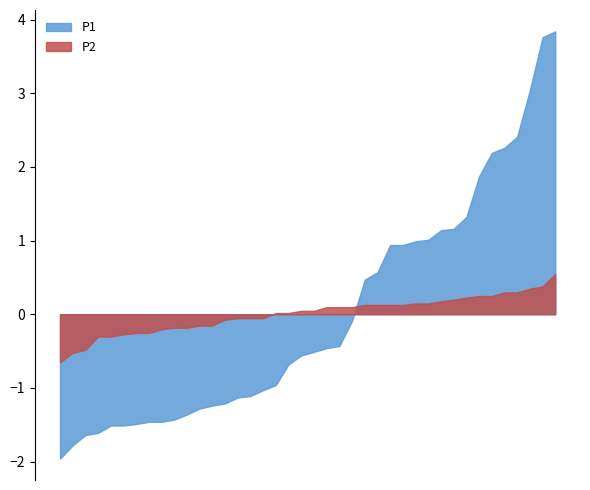

How many series are shown in this chart?

2